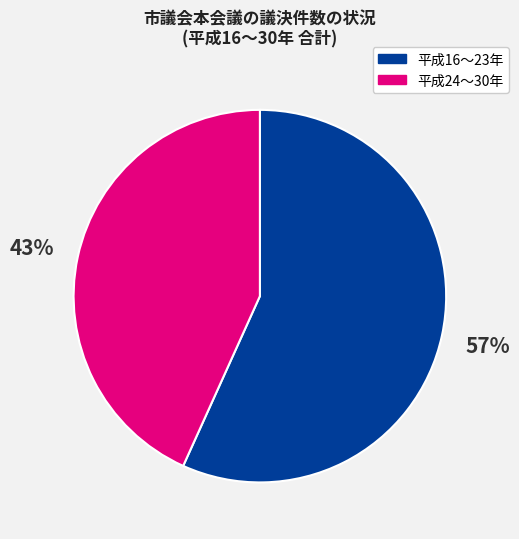

How many slices are in this pie chart?

2